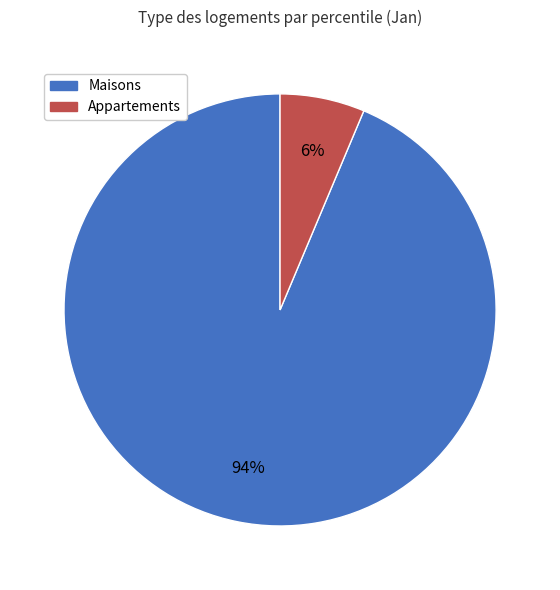

Is there a majority slice in this chart?

Yes